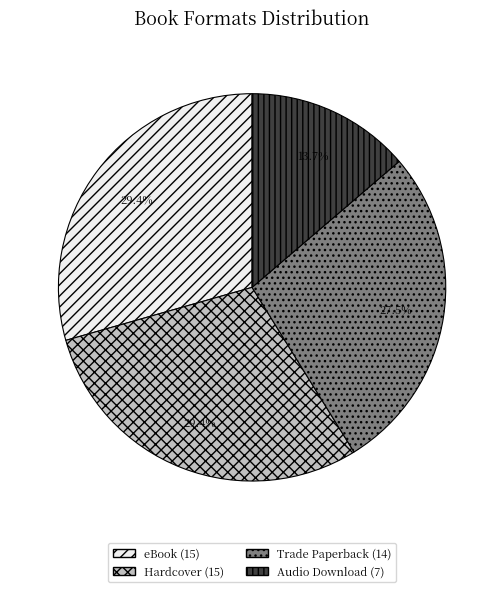

To the nearest percent, what portion does Audio Download represent?

14%